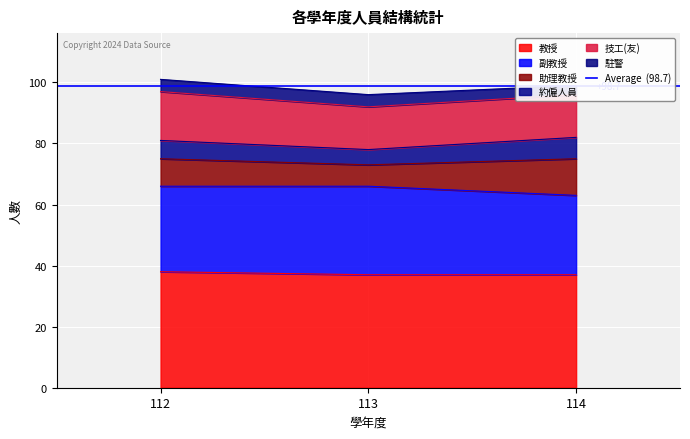

Reading left to right, transcribe all the data shown in this chart.

教授: 38	37	37
副教授: 28	29	26
助理教授: 9	7	12
約僱人員: 6	5	7
技工(友): 16	14	14
駐警: 4	4	3